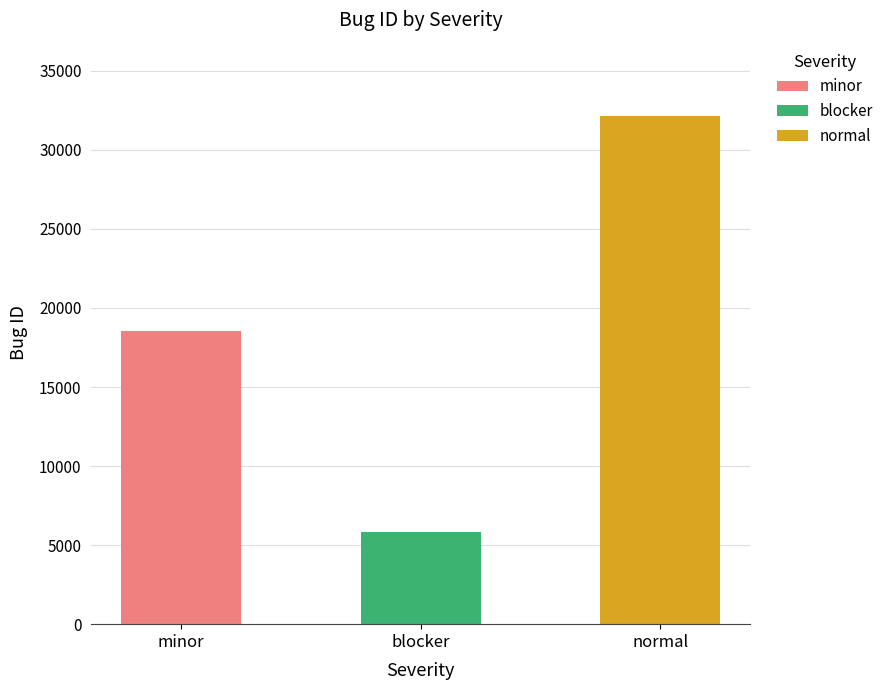

How many data points does each series have?

3